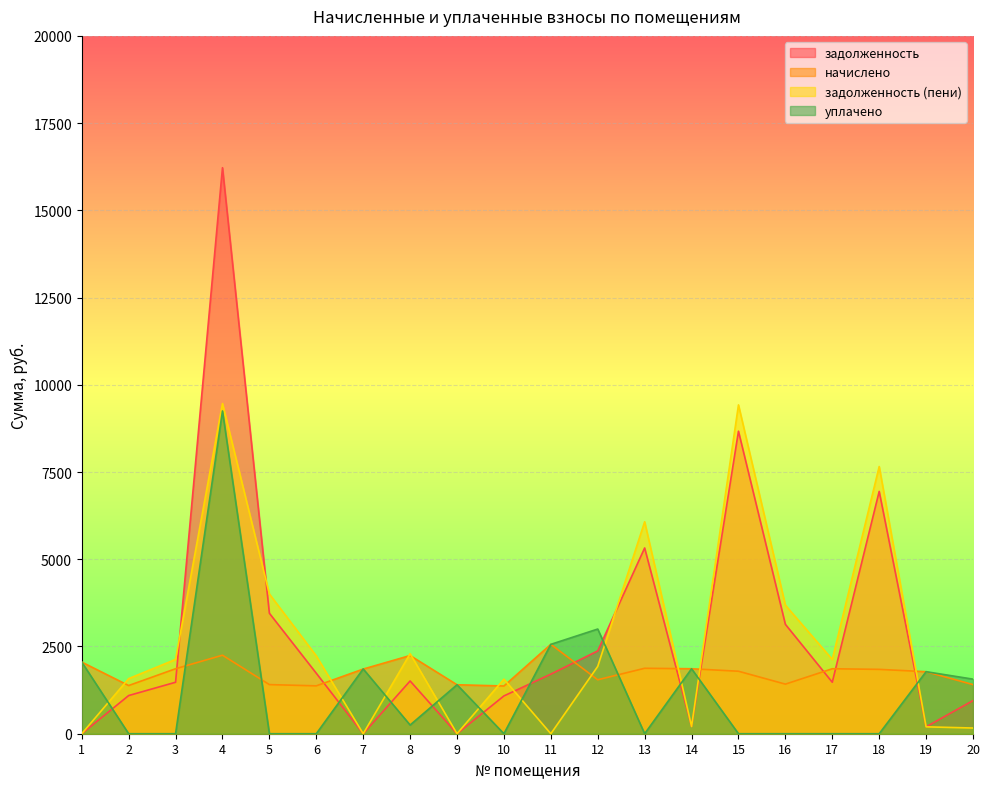

Which series has the largest range (max minus min)?

задолженность